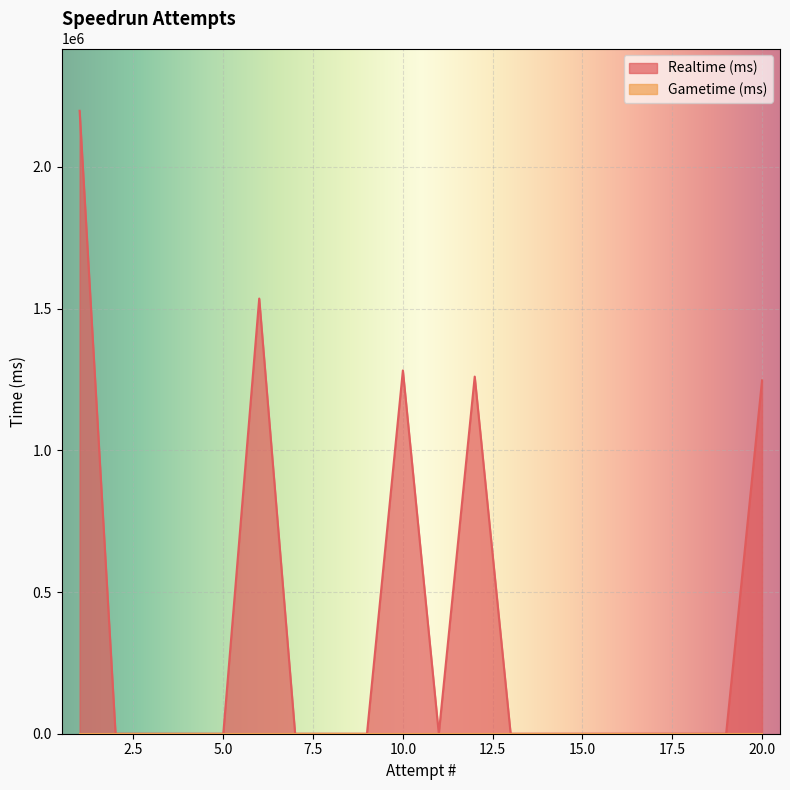

What is the approximate value at 6, to the nearest 10?

1535630